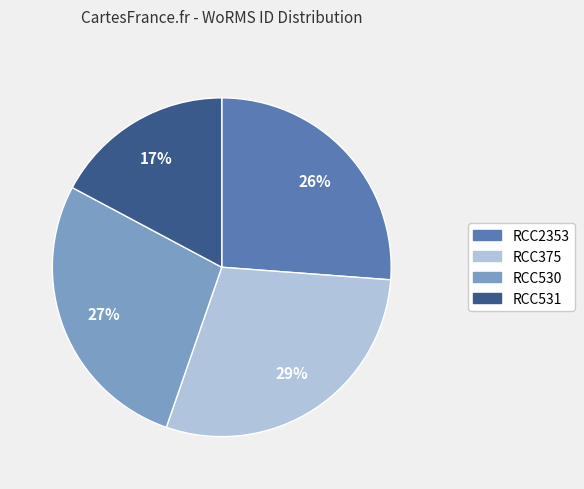

Is there any slice that represents more than half of the pie?

No